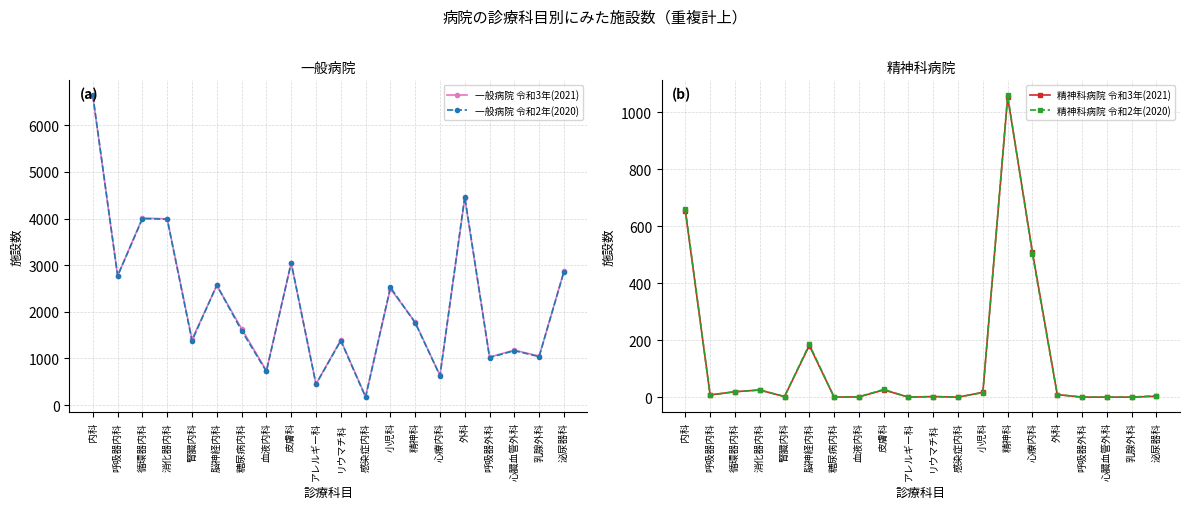

In 精神科病院 令和2年(2020), how many points are higher than both neighbors (excluding endpoints)?

5